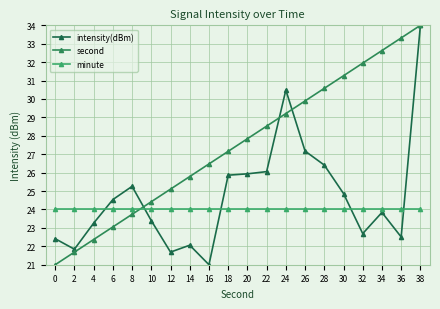

How many lines are shown in the chart?

3